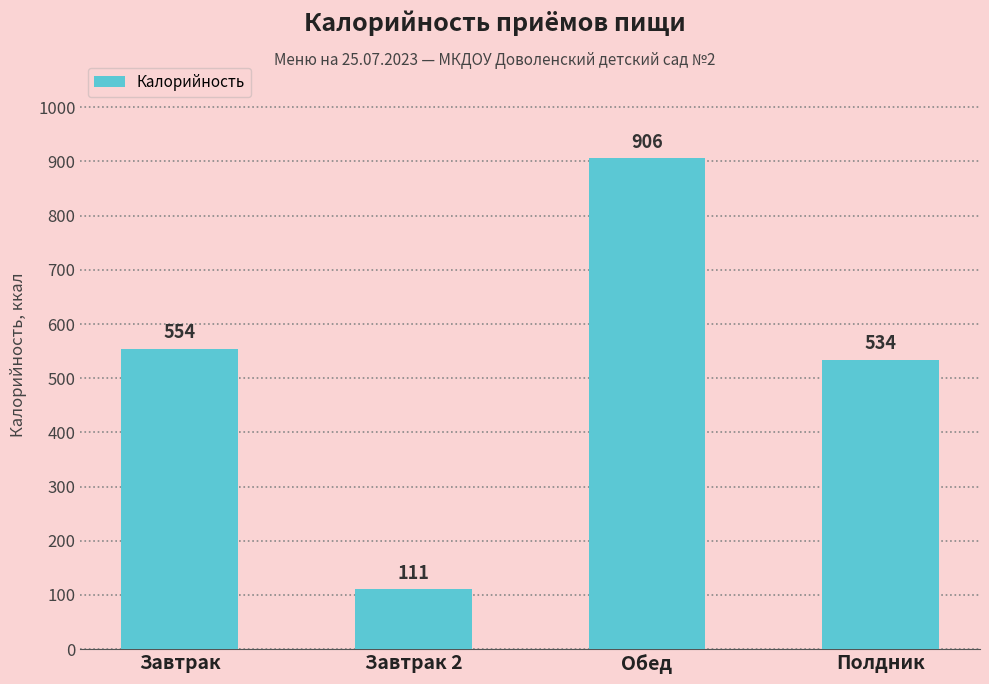

What is the value of the 1st bar from the left?

554